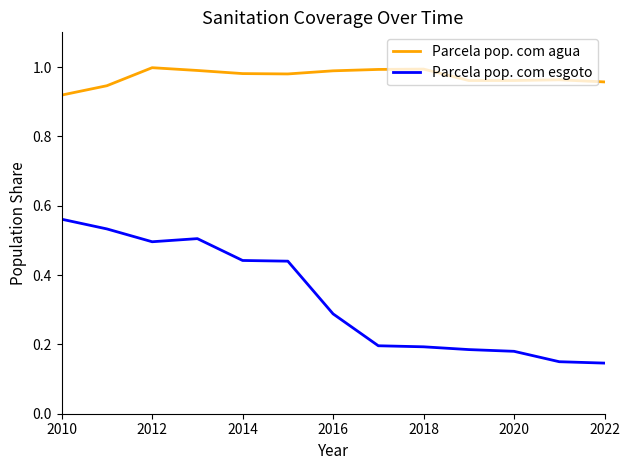

Rank the series by their average value, from highest to lowest.

Parcela pop. com agua, Parcela pop. com esgoto